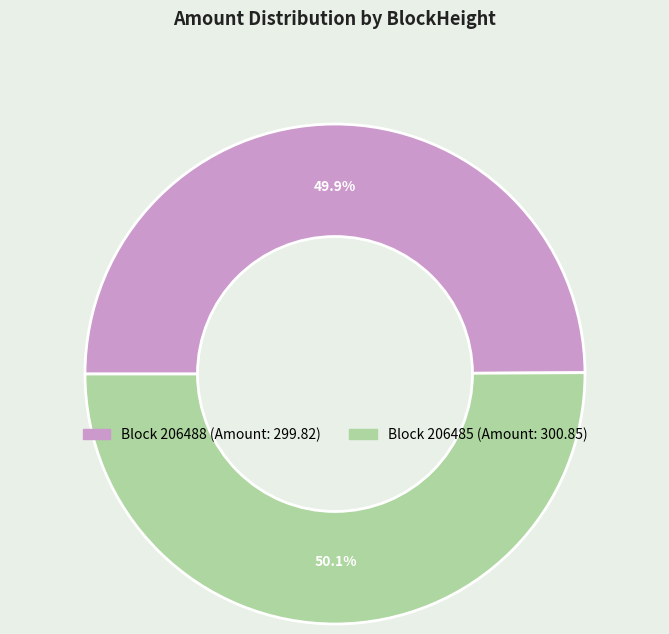

Is there a majority slice in this chart?

Yes